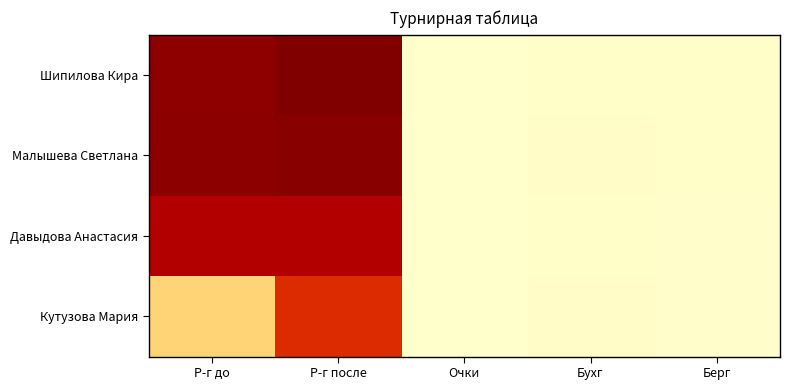

Which series has the largest range (max minus min)?

Шипилова Кира